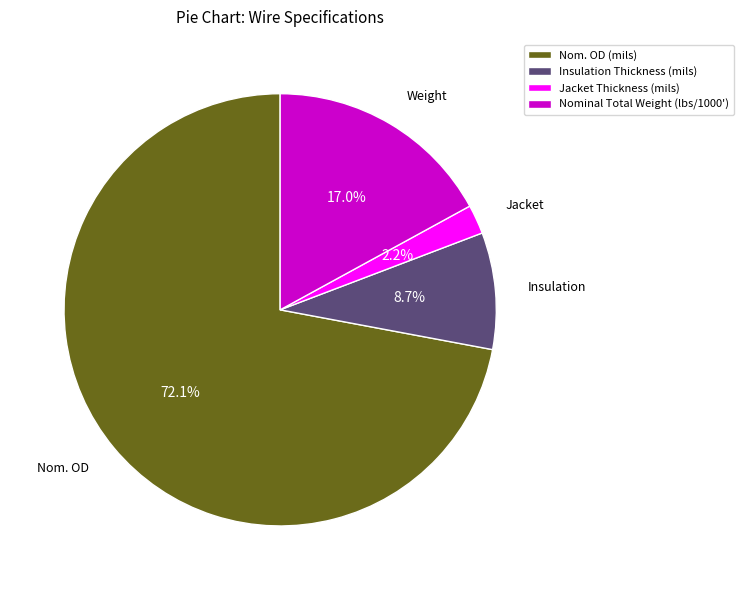

Rank the categories by value from lowest to highest.

Jacket Thickness (mils), Insulation Thickness (mils), Nominal Total Weight (lbs/1000'), Nom. OD (mils)